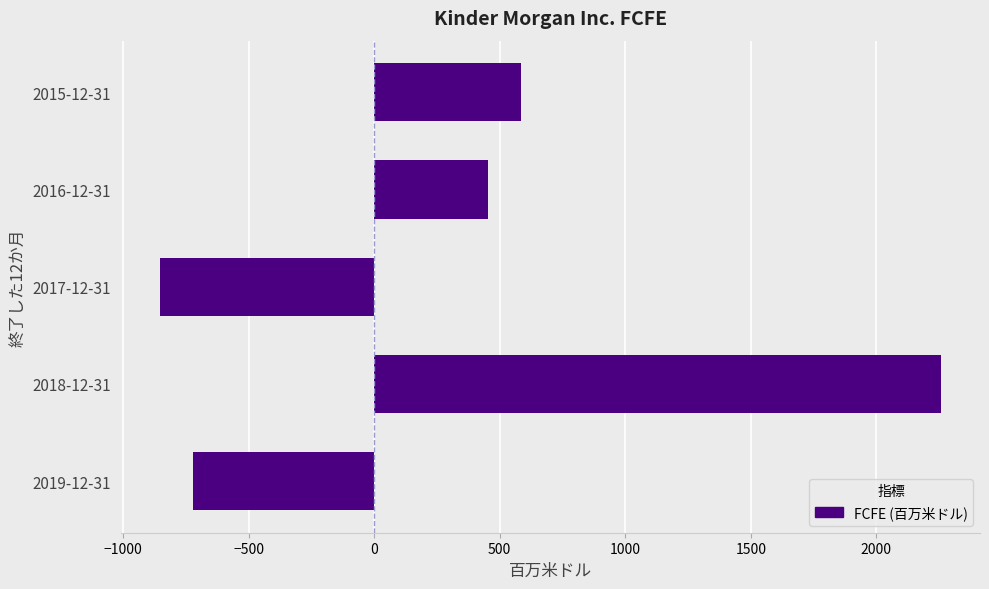

Count the number of data series in this chart.

1